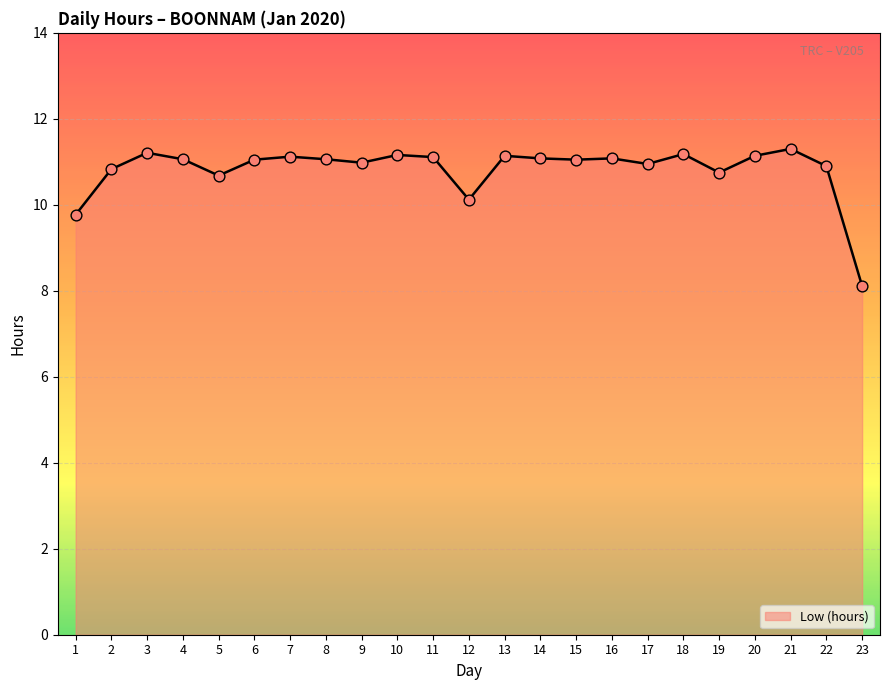

Approximately how many times larger is the value at 3 compared to 18?

1.0